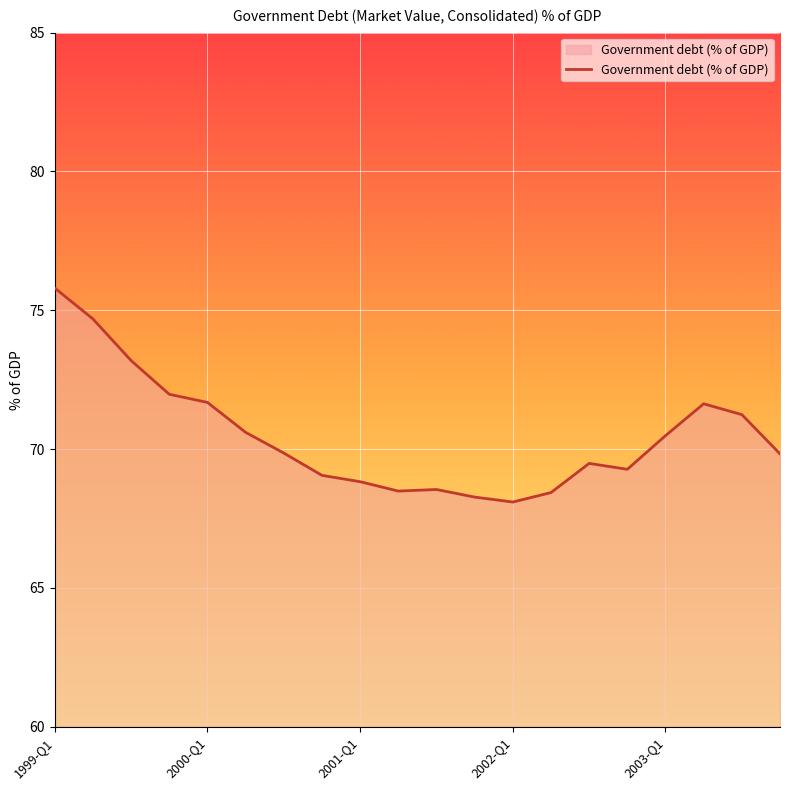

What is the smallest value displayed?

68.1